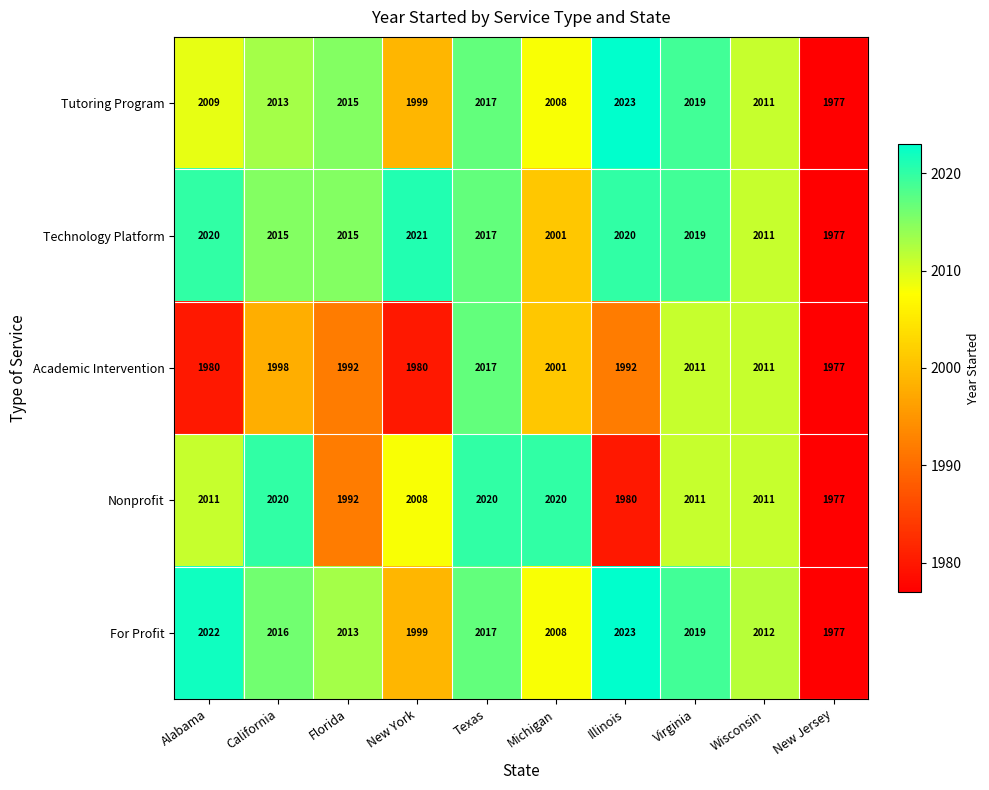

Count the Nonprofit values in the range 1992 to 2020.

8